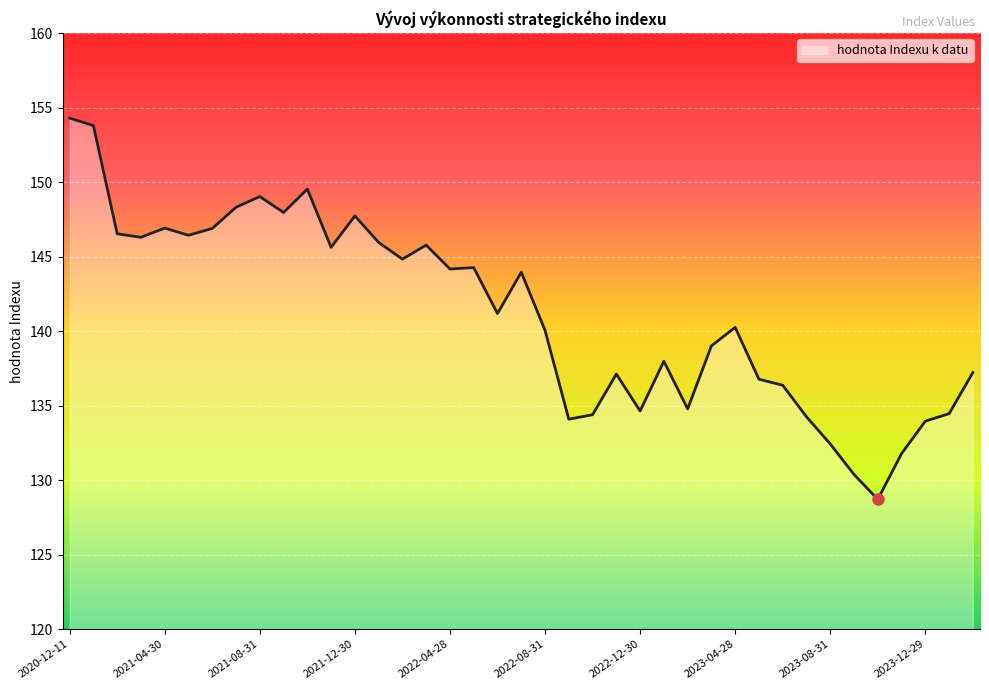

What is the maximum value shown in the chart?

154.3